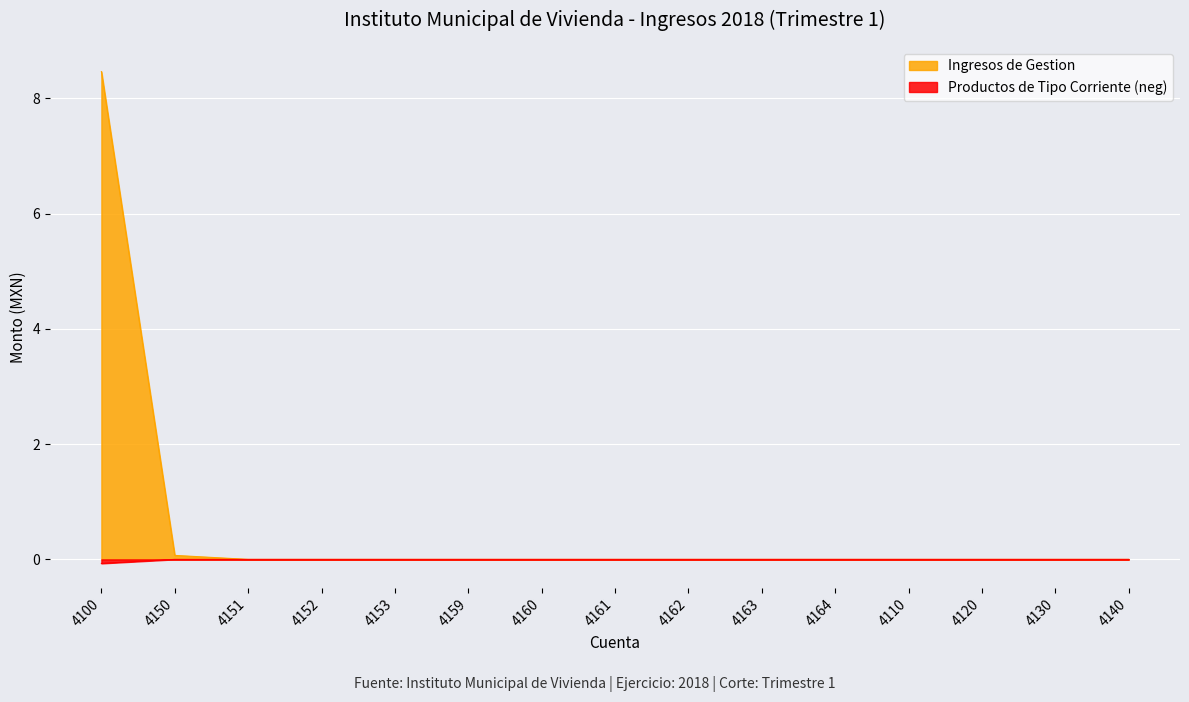

True or false: Ingresos de Gestion has more than 1 interior local peaks.

False